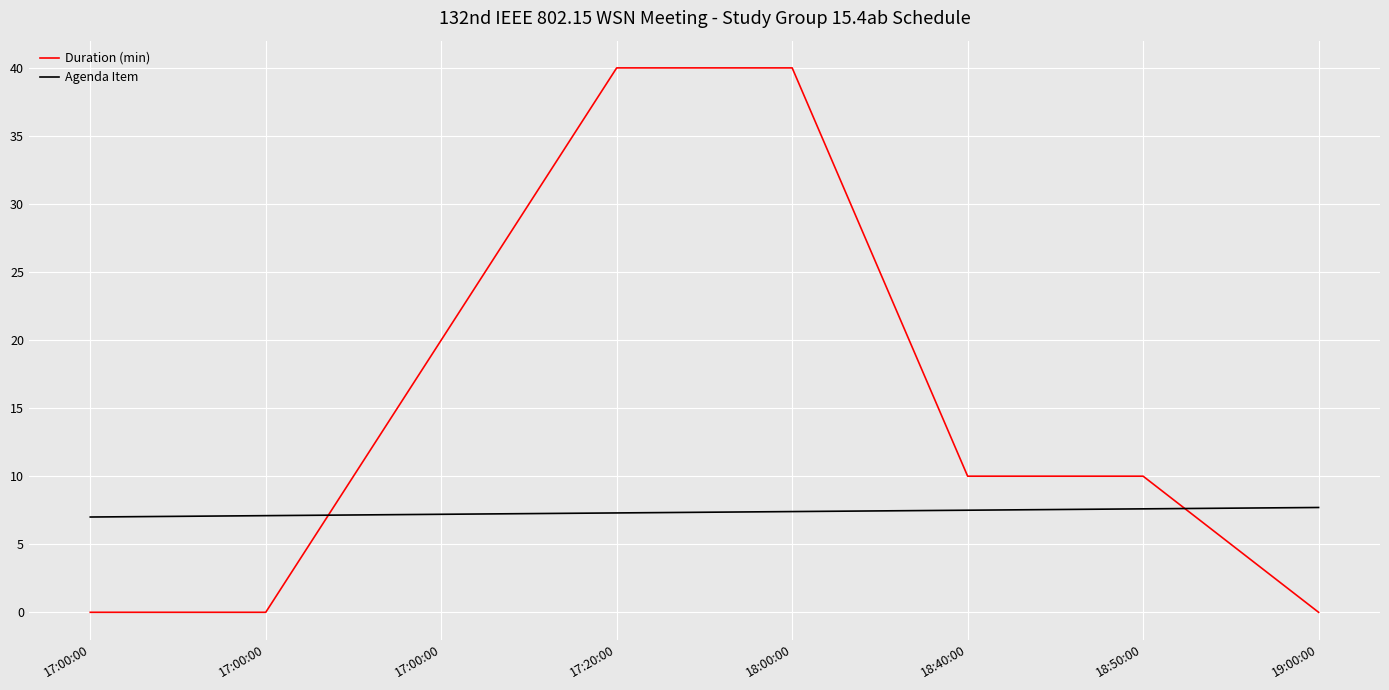

True or false: Agenda Item has a value of 1.7 at 17:00:00.

False